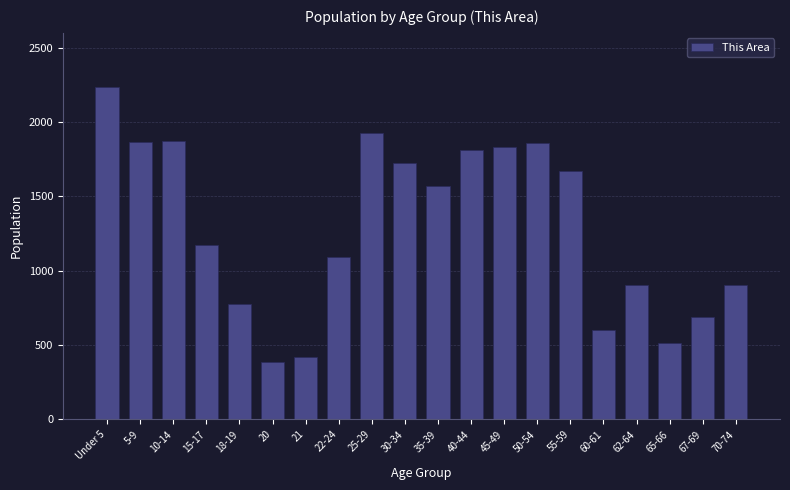

At which label is the value closest to 1313?

15-17